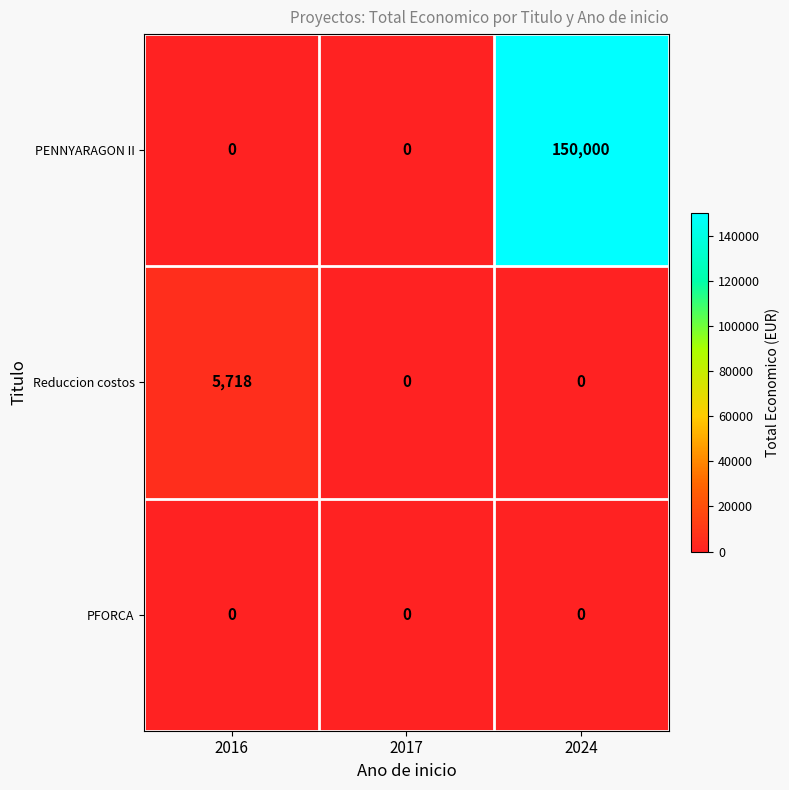

What is the difference between the highest and lowest values at 2024?

150000